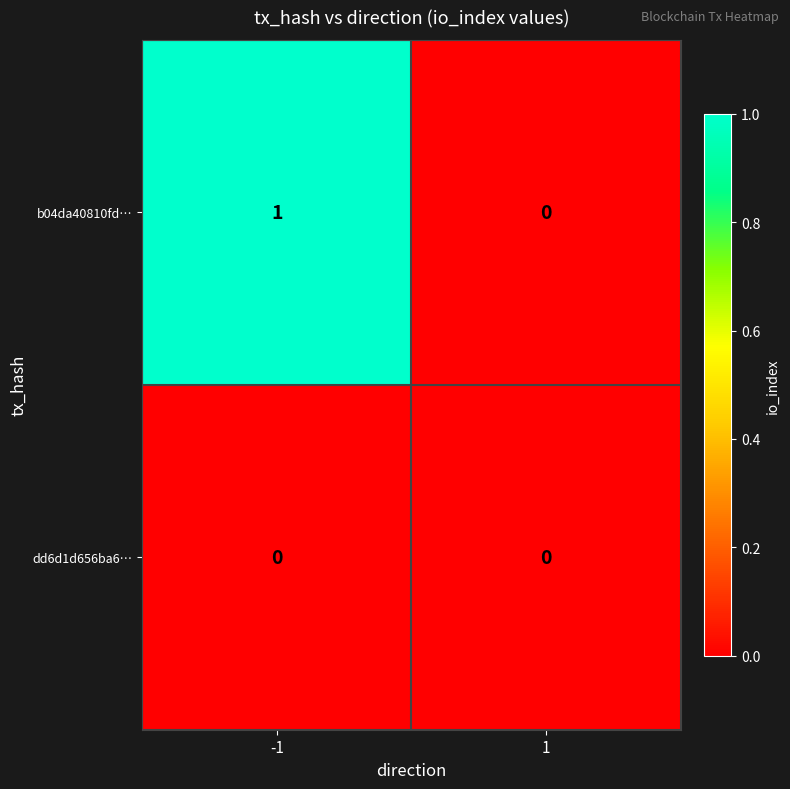

The dd6d1d656ba6… series shows 0 at 1. True or false?

True